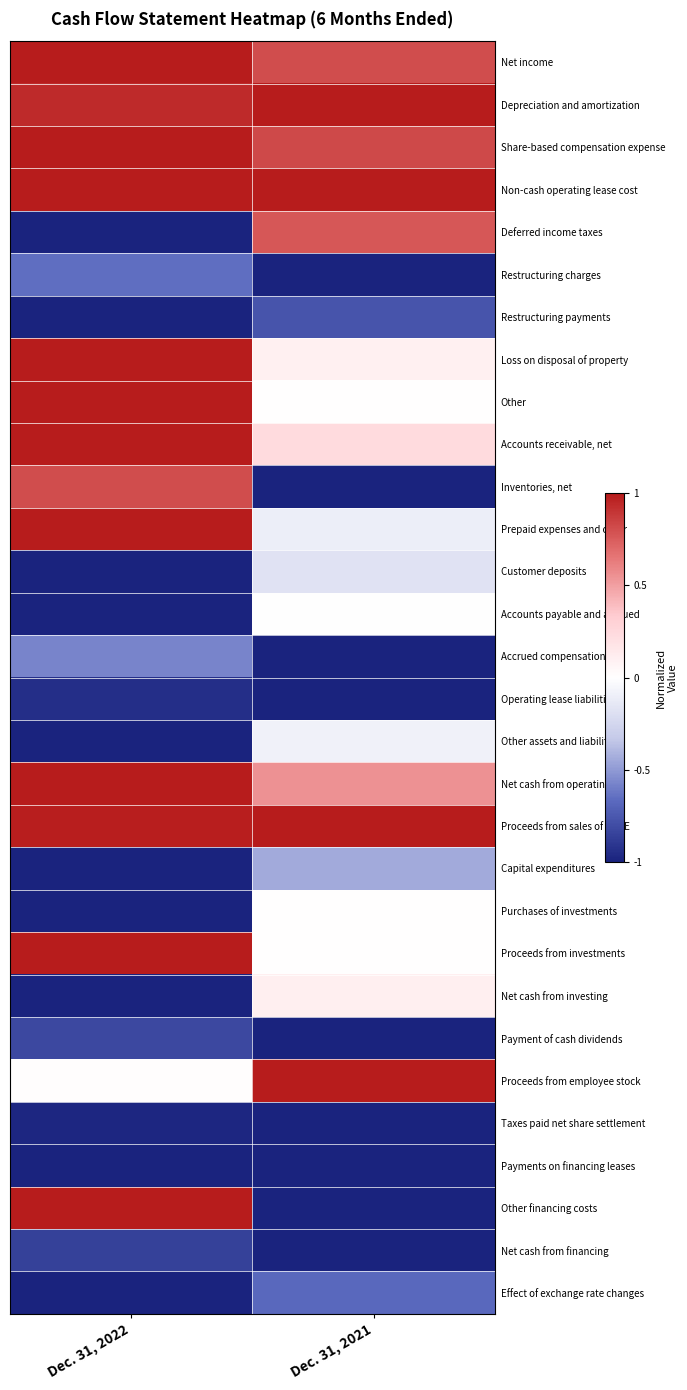

What is the total value across all series at Dec. 31, 2021?

-3.8